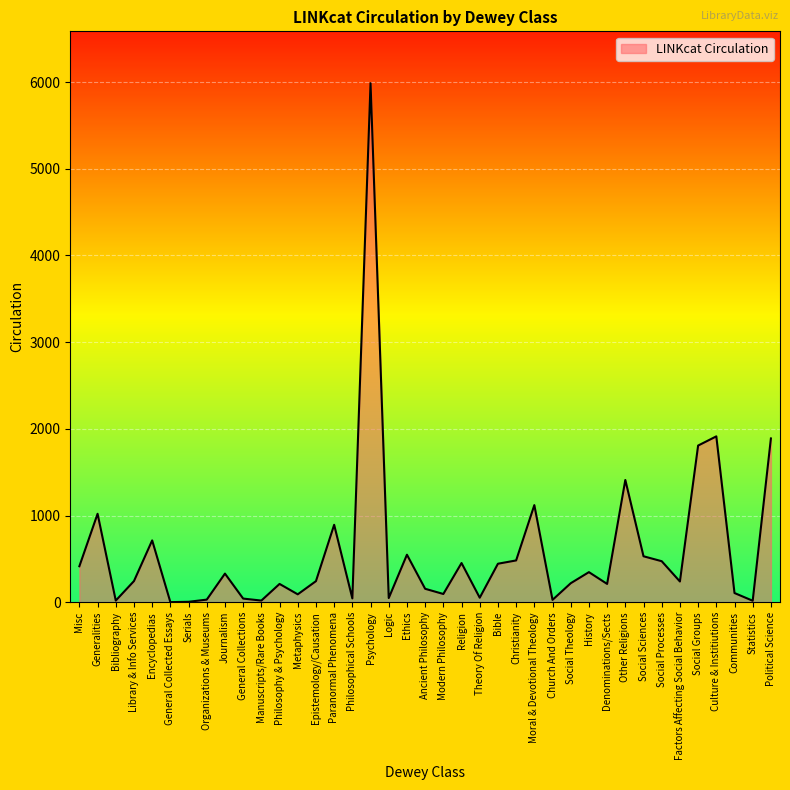

What value does the data have at Epistemology/Causation, to the nearest 100?

200